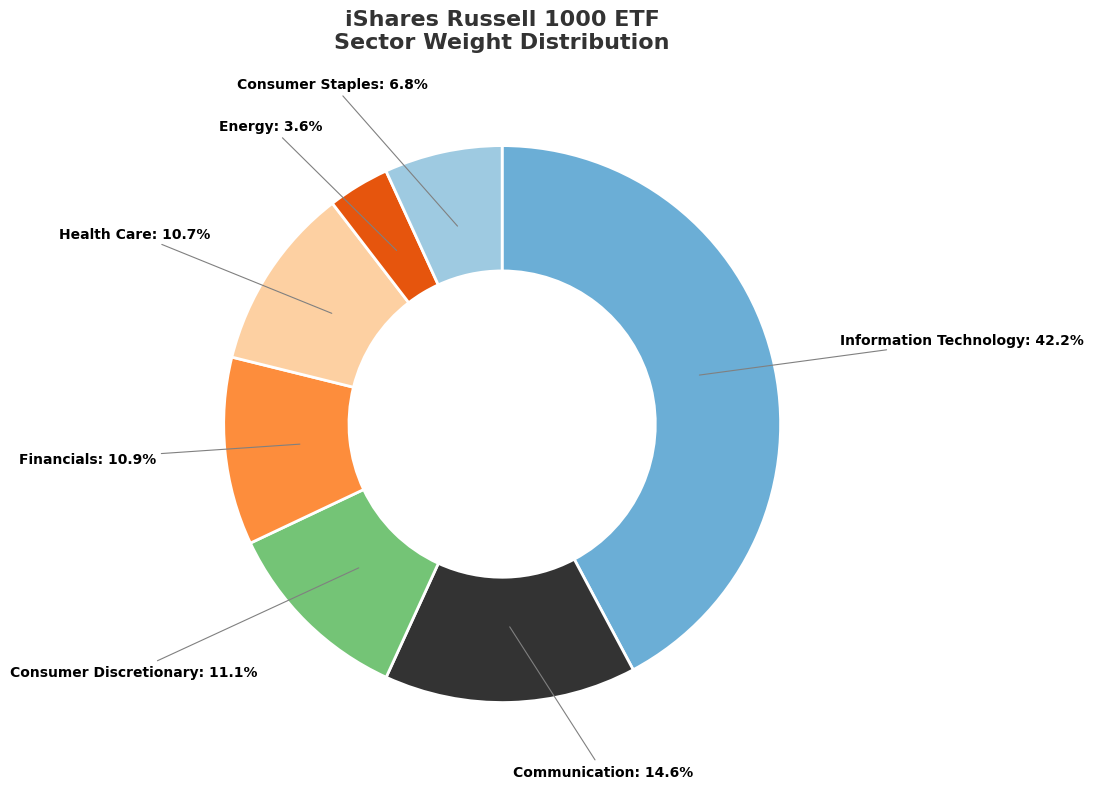

Is there any slice that represents more than half of the pie?

No